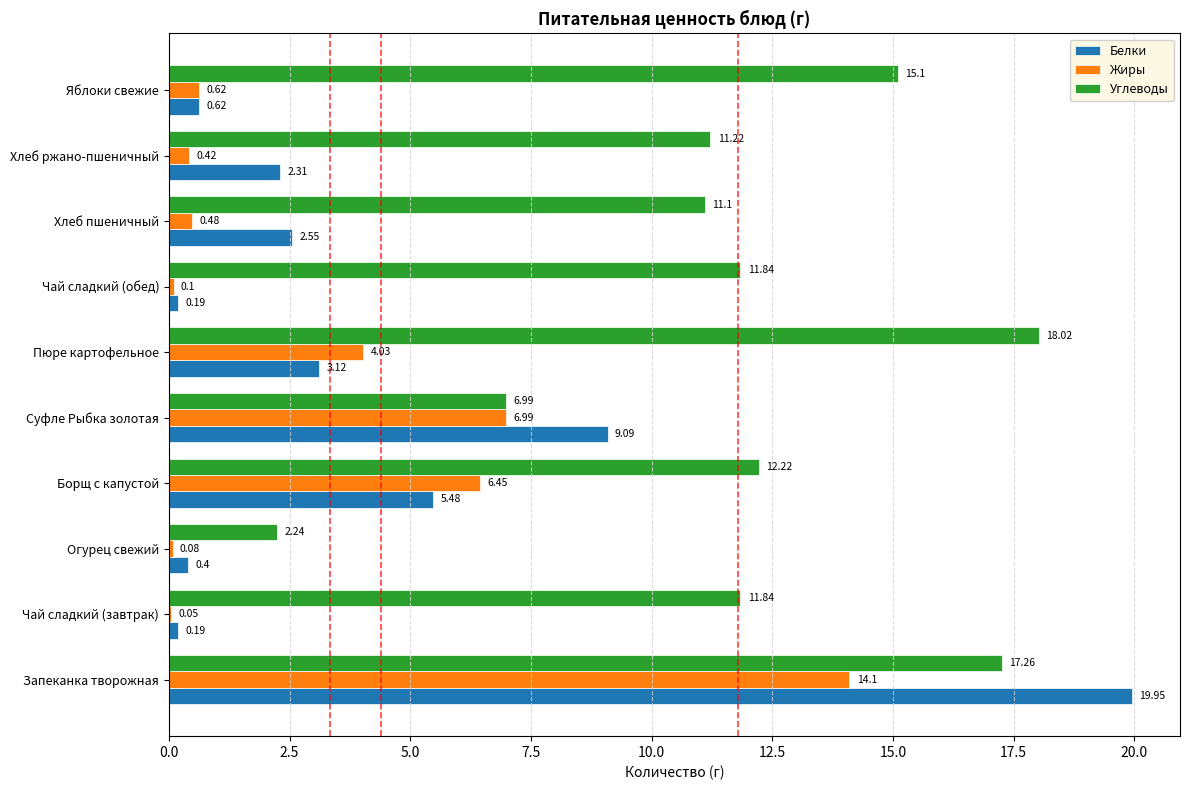

What is the sum of all Белки values?

43.9